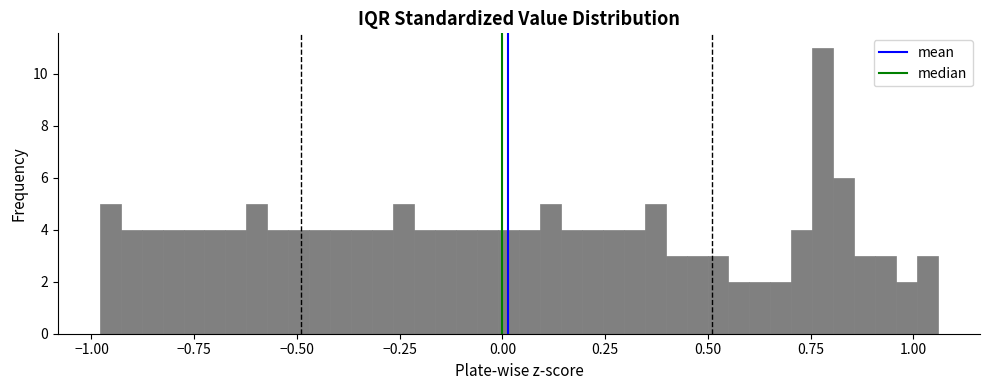

Around what value on the x-axis is the tallest bar? Give the approximate position of its centre, as read against the axis.

0.80